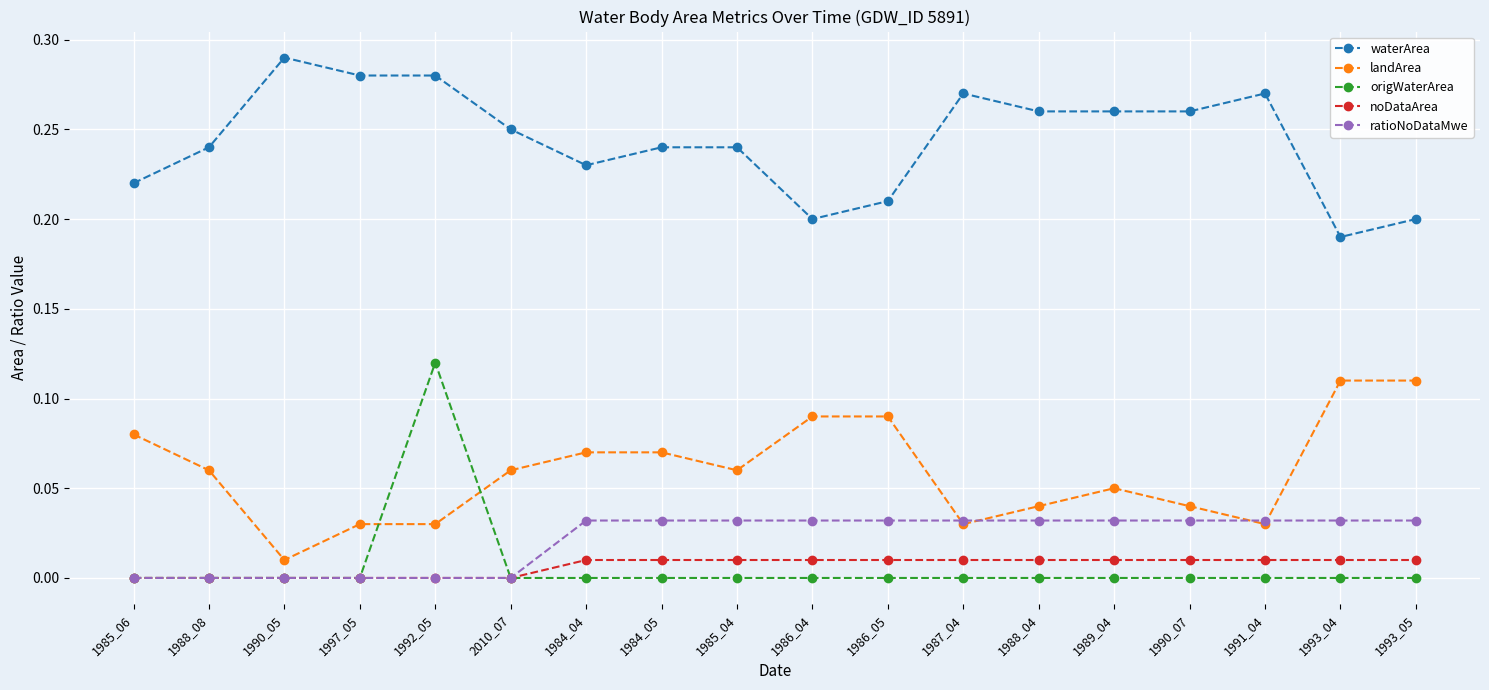

Does the chart have visible grid lines?

Yes